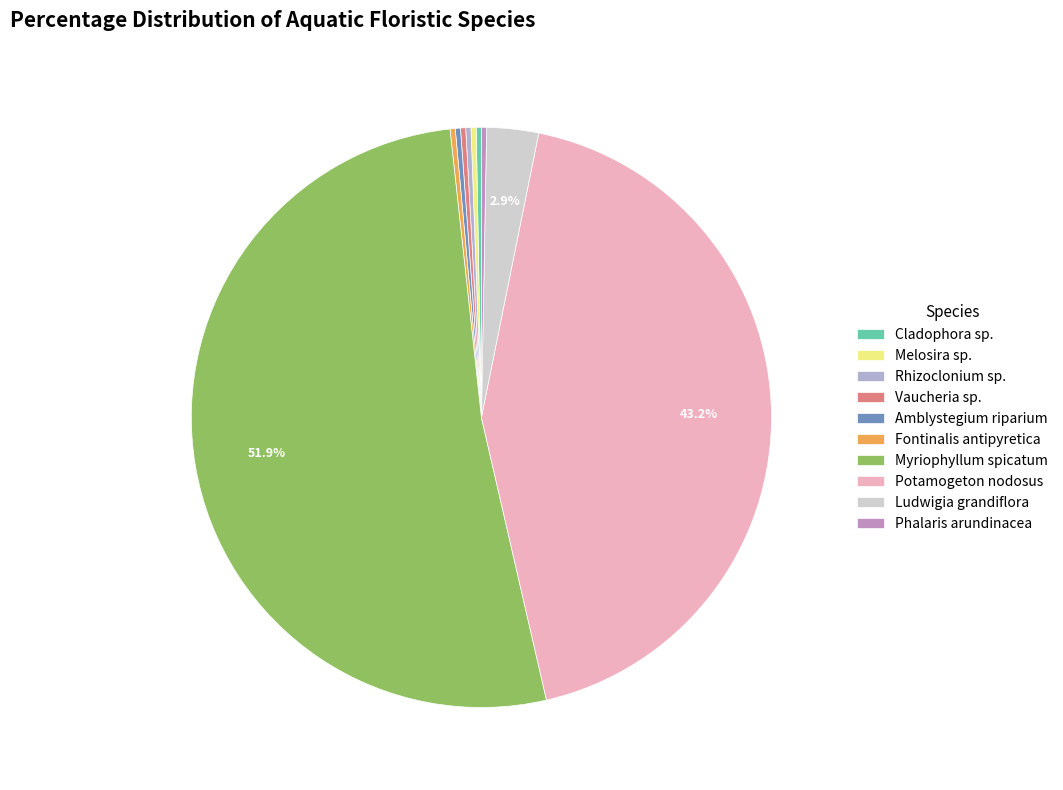

Does any single category account for the majority?

Yes